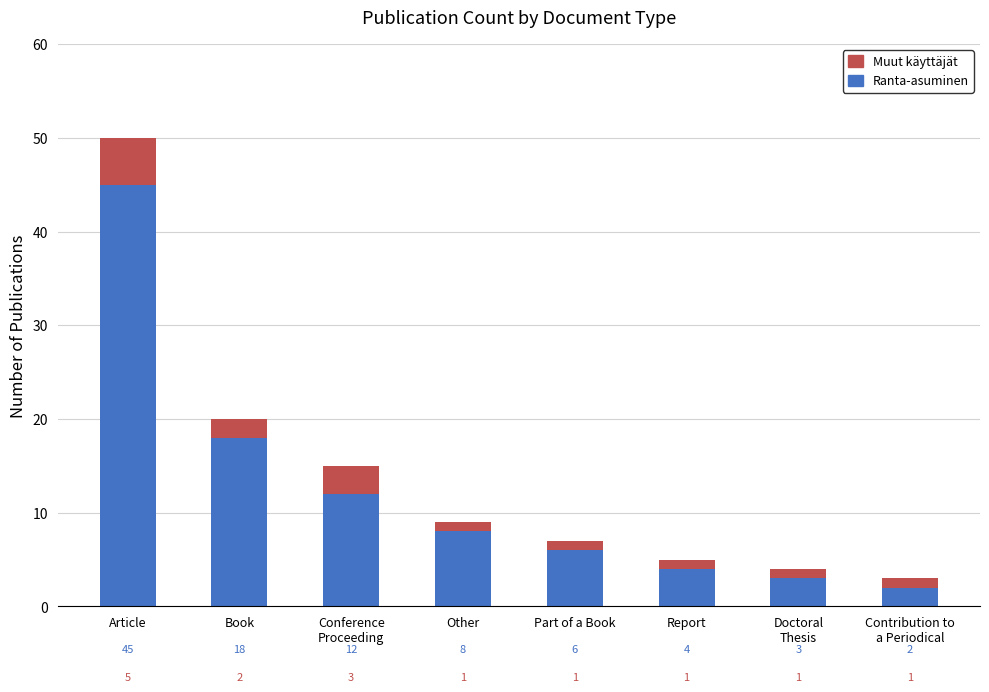

What is the sum of all Ranta-asuminen values?

98